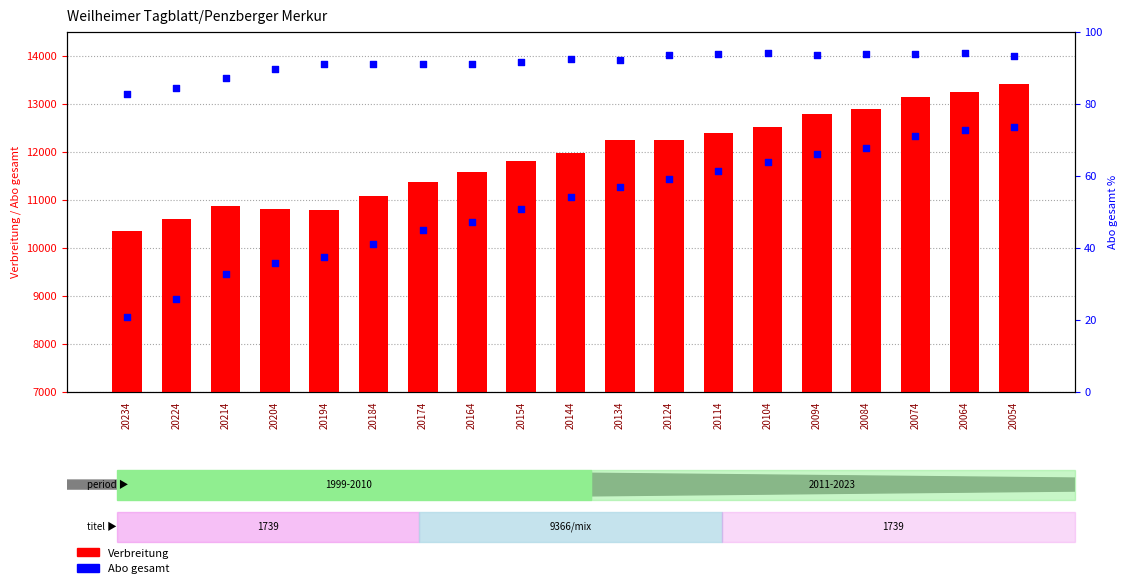

At which category is the sum across all series the highest?

20054